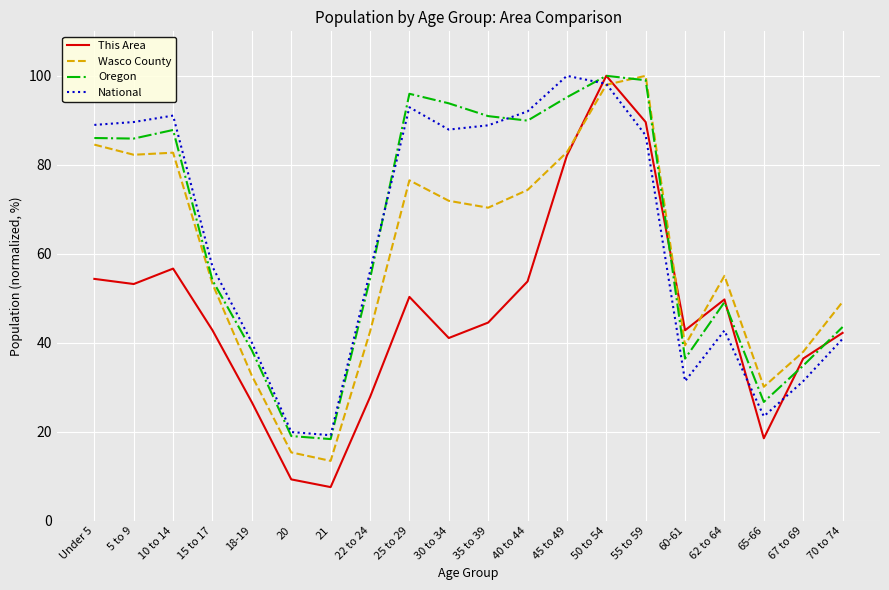

What is the difference between the maximum and minimum values in the Wasco County series?

86.6